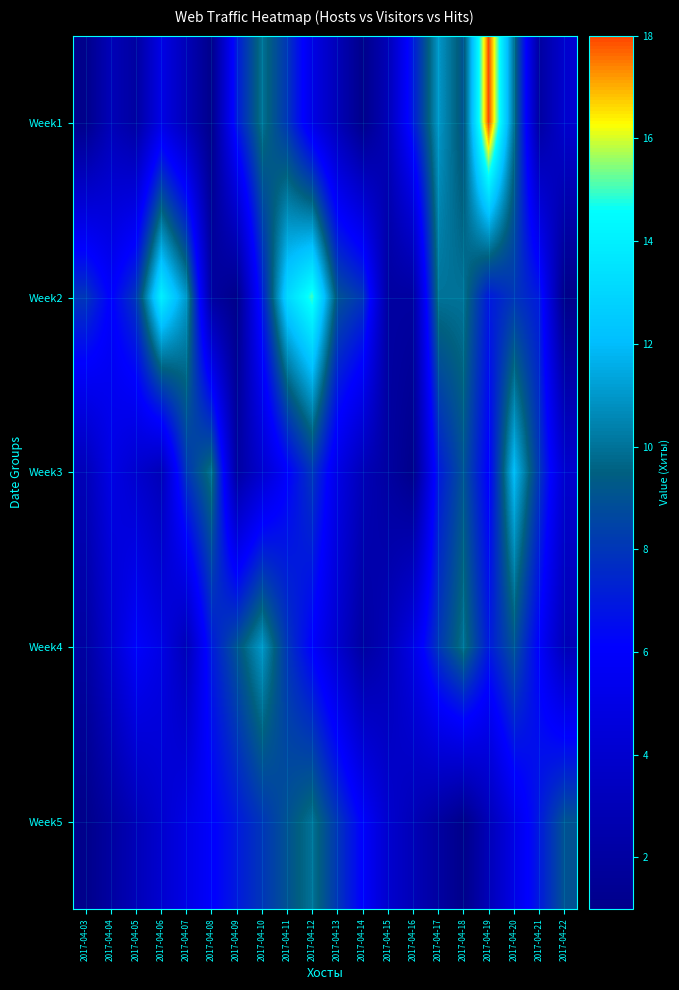

List the series in order of their peak value, highest first.

Week1, Week2, Week3, Week4, Week5